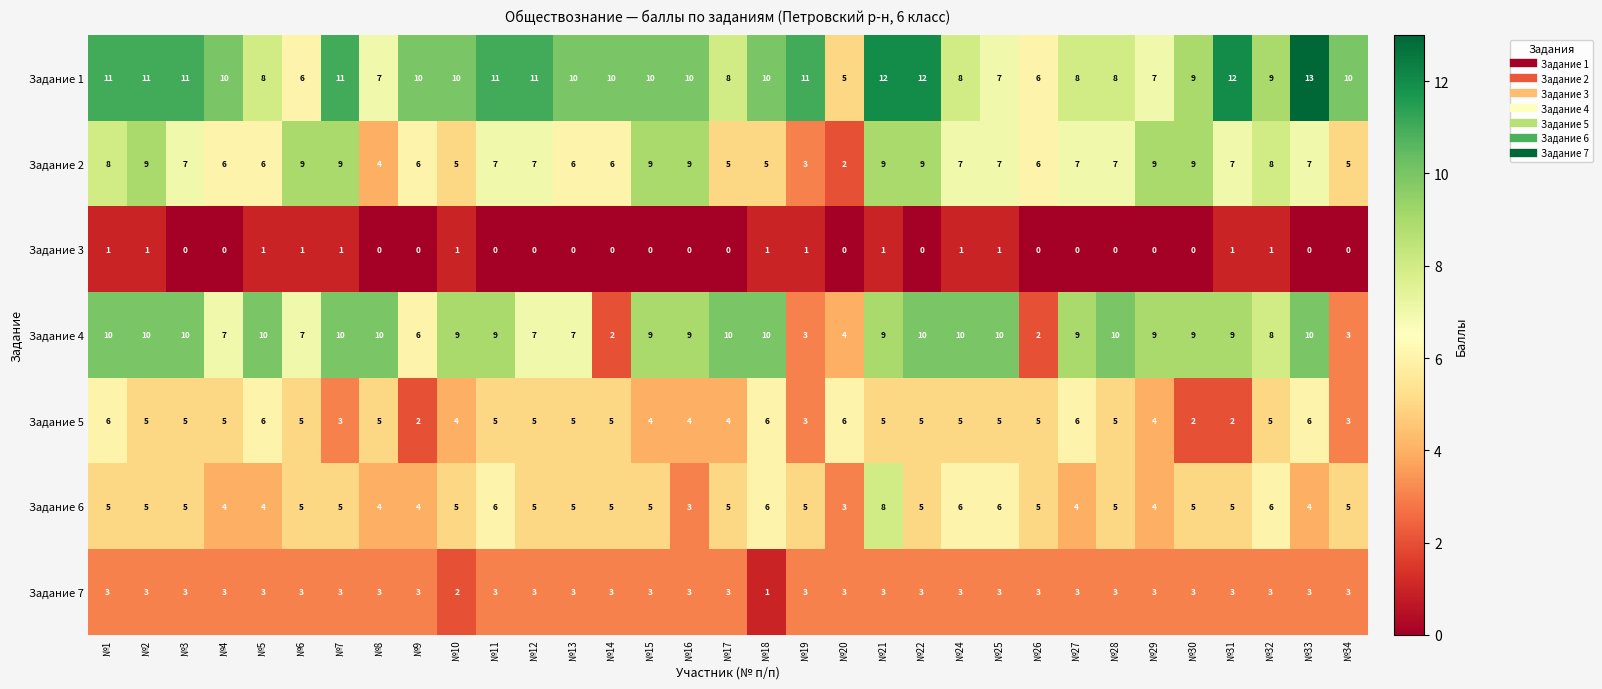

Rank the series by their maximum value, from lowest to highest.

Задание 3, Задание 7, Задание 5, Задание 6, Задание 2, Задание 4, Задание 1